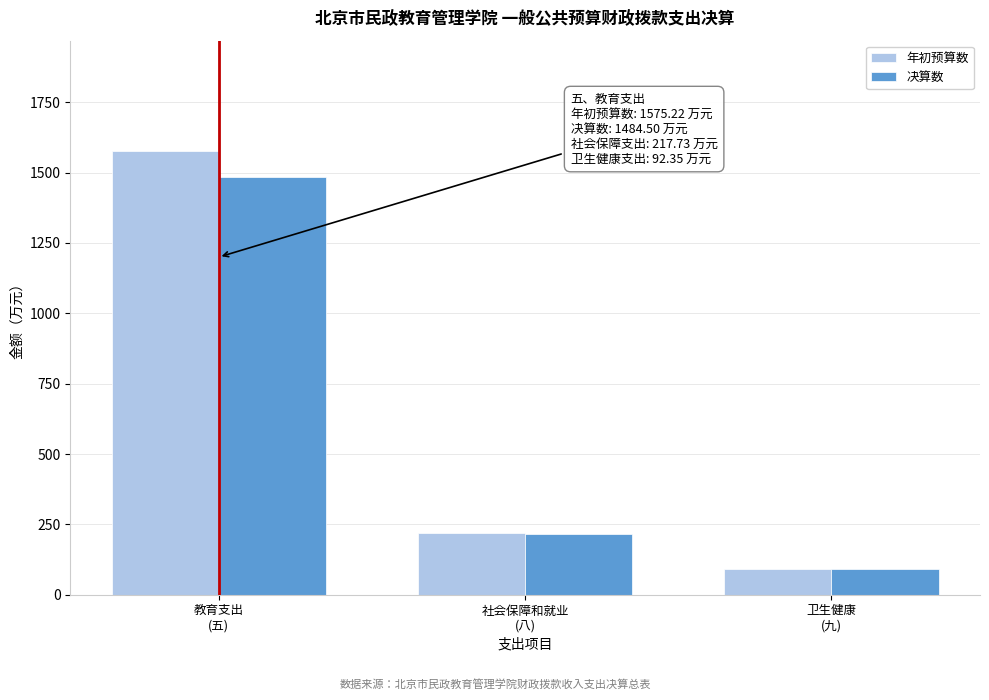

Reading left to right, what are all the values shown in this chart?

年初预算数: 1575.2	217.7	92.4
决算数: 1484.5	216.1	92.4